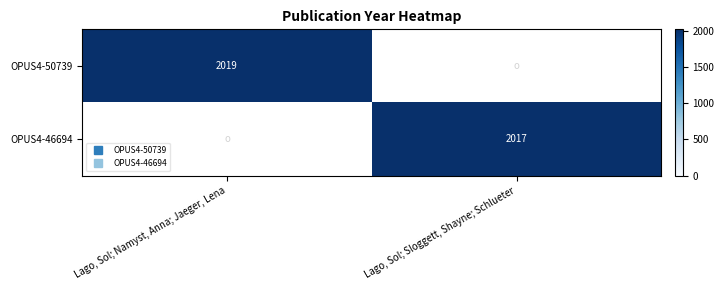

What is the maximum value shown in the chart?

2019.0